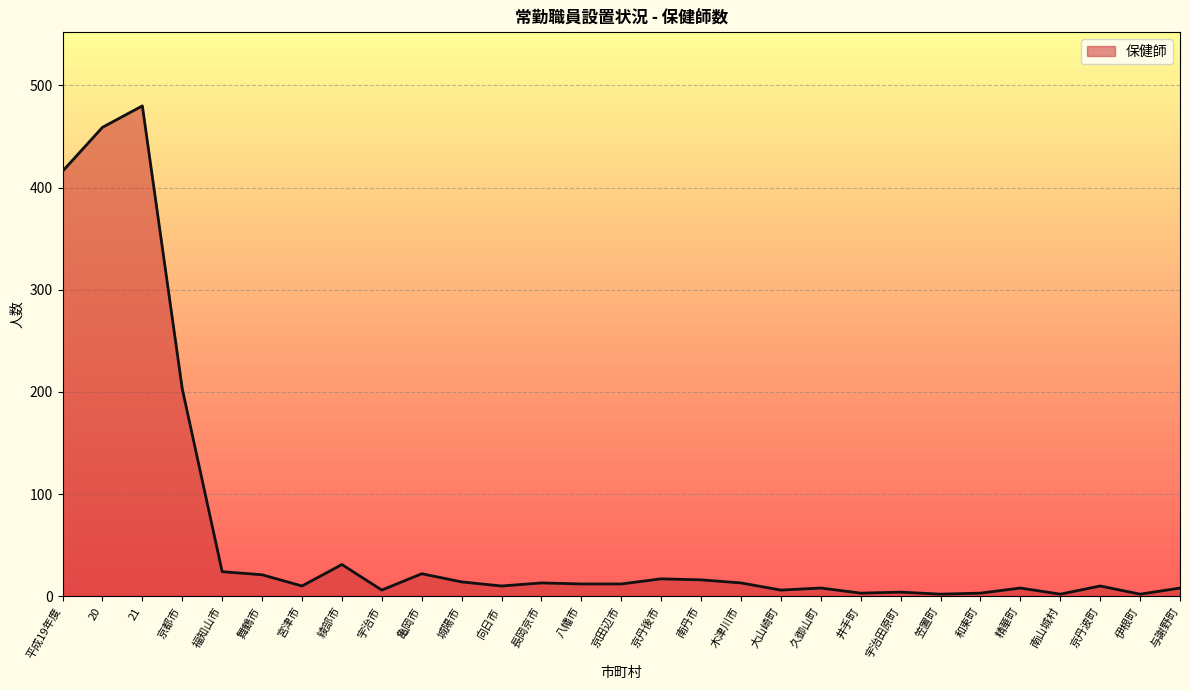

What position from the right is 南丹市?

13